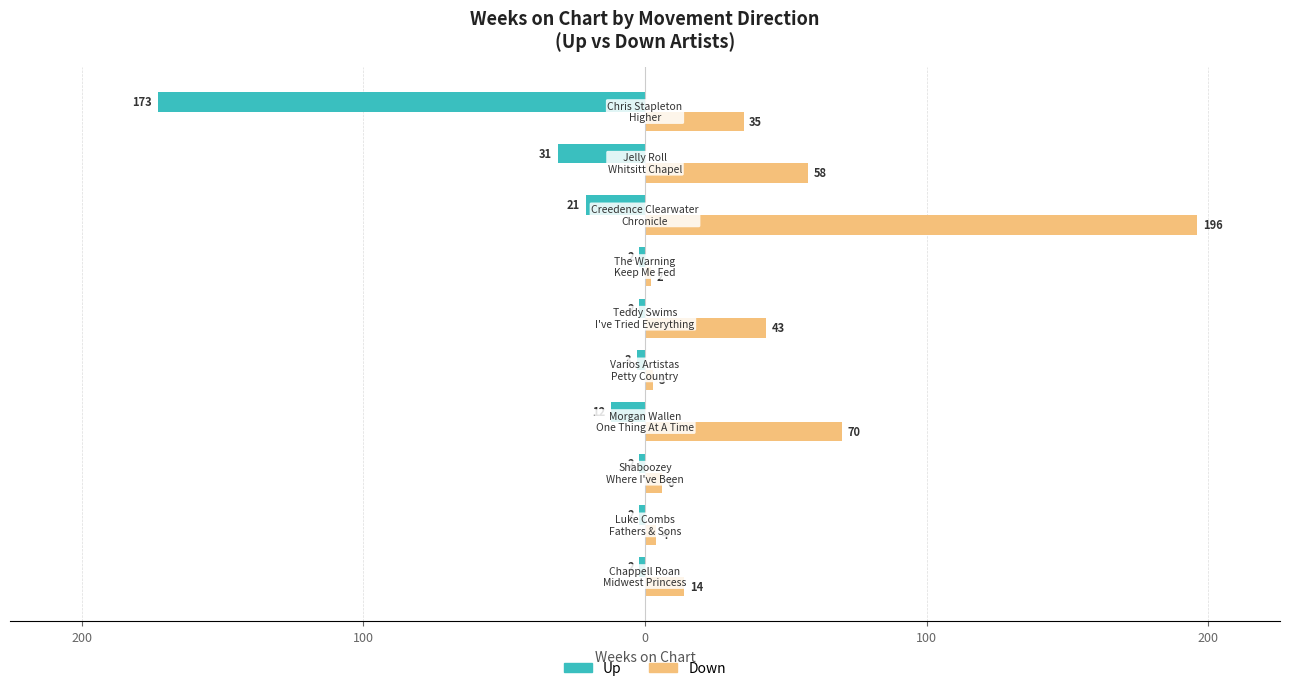

What are all the series names shown in the legend?

Up, Down